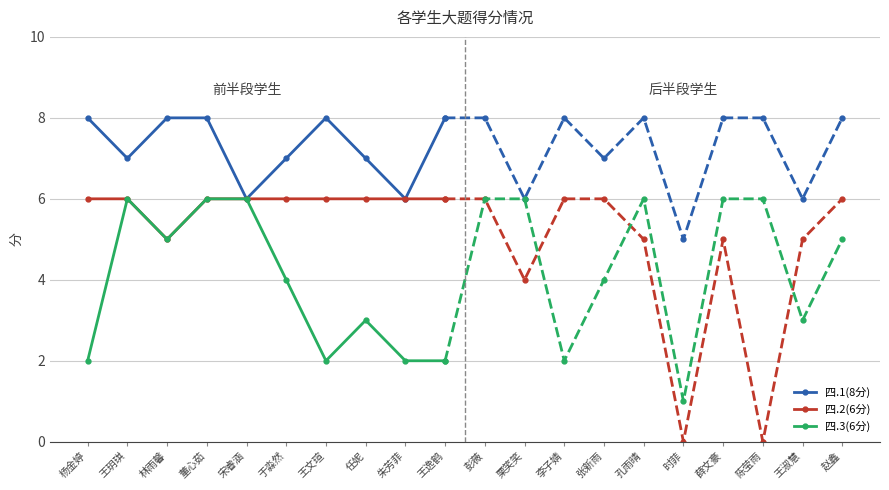

What is the sum of all 四.3(6分) values?

38